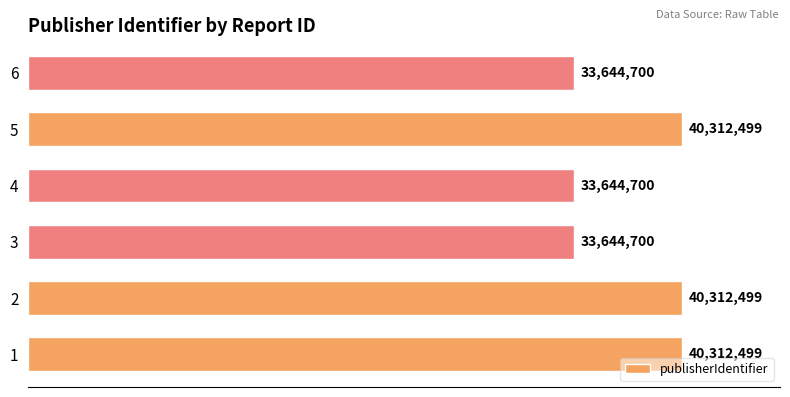

Approximately how many times larger is the value at 3 compared to 1?

0.8